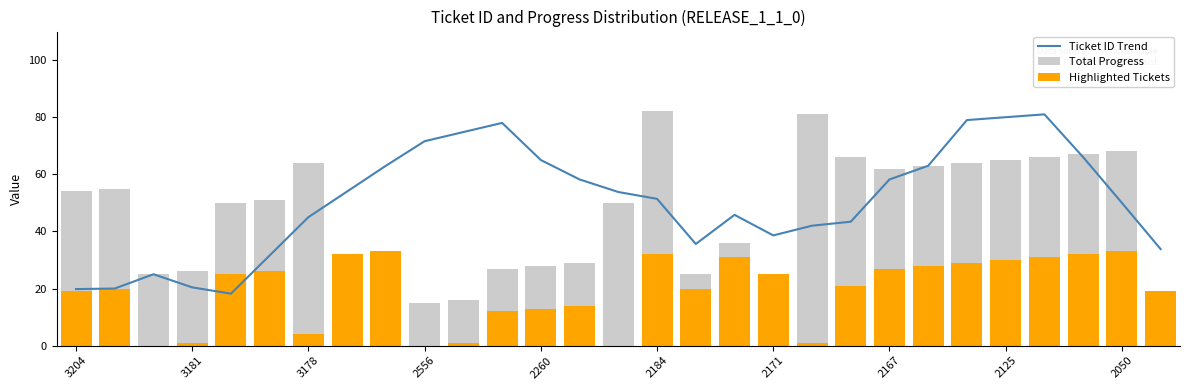

The value of Ticket ID Trend at 2260 is 39.0. True or false?

False